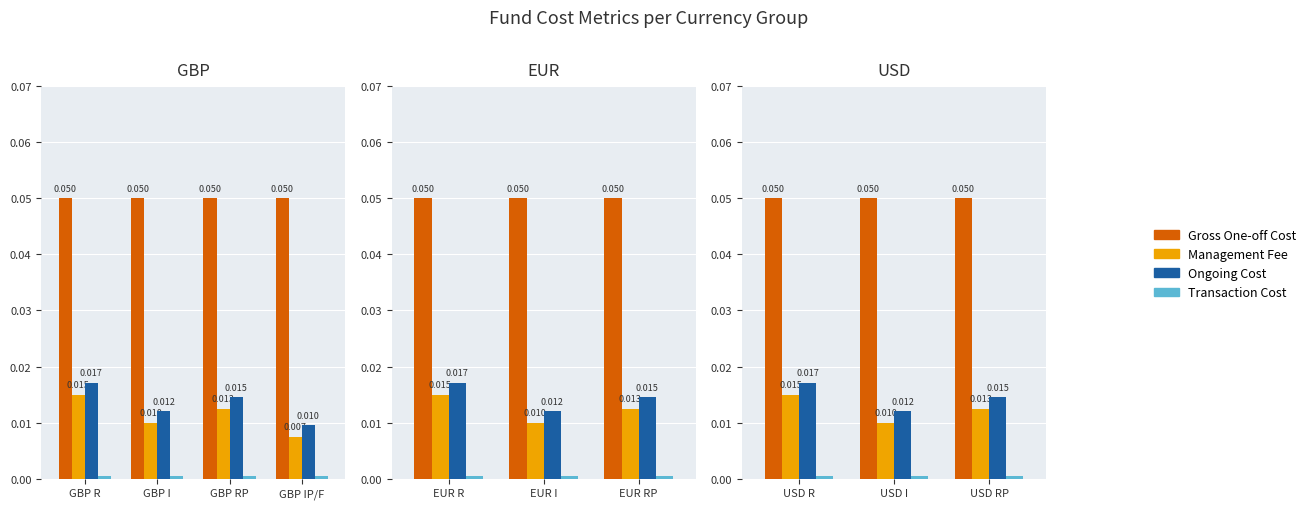

Which series has the largest range (max minus min)?

Management Fee